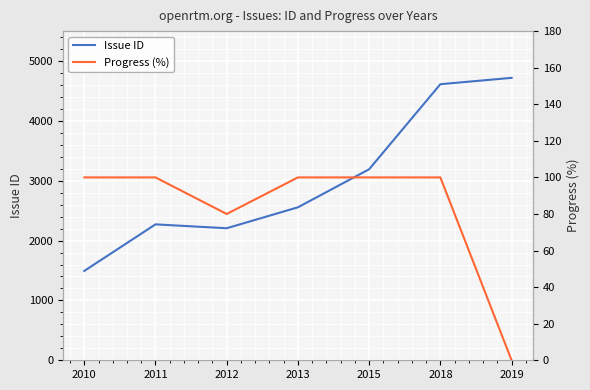

What are all the series names shown in the legend?

Issue ID, Progress (%)